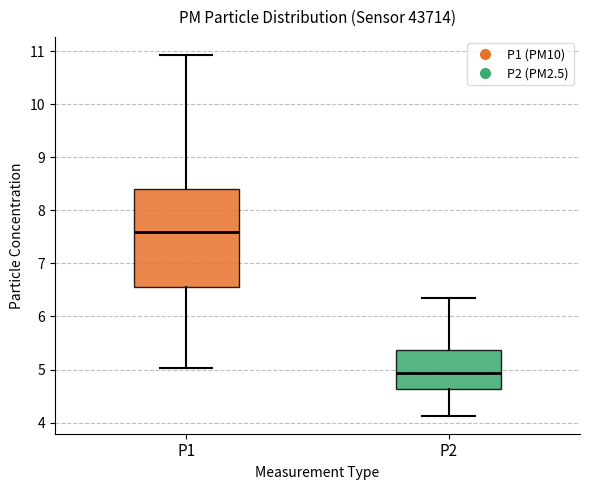

Comparing the boxes themselves (not the whiskers), which one is the tallest?

P1